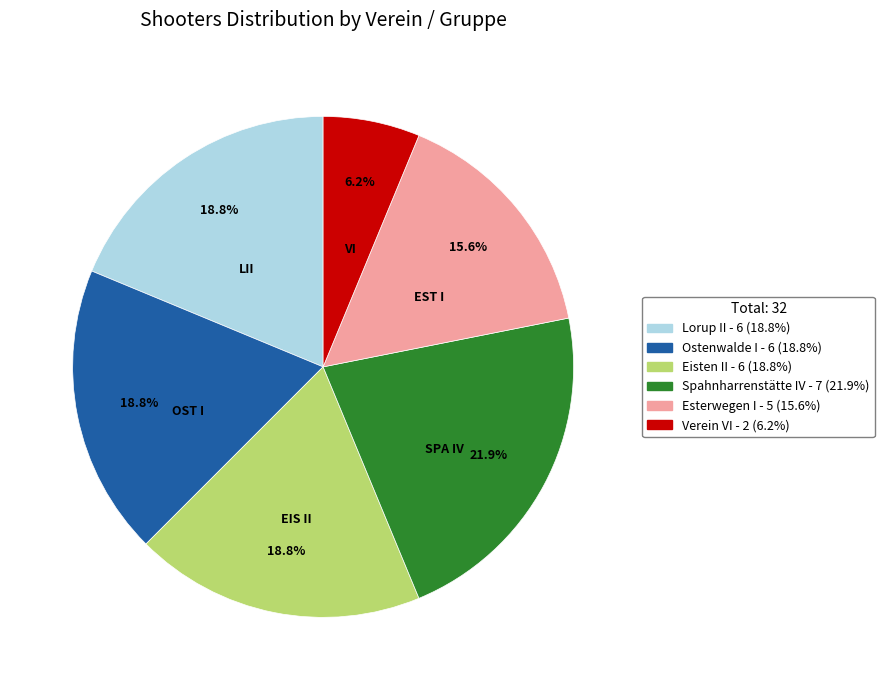

Is the sum of Spahnharrenstätte IV and Ostenwalde I greater than half?

No